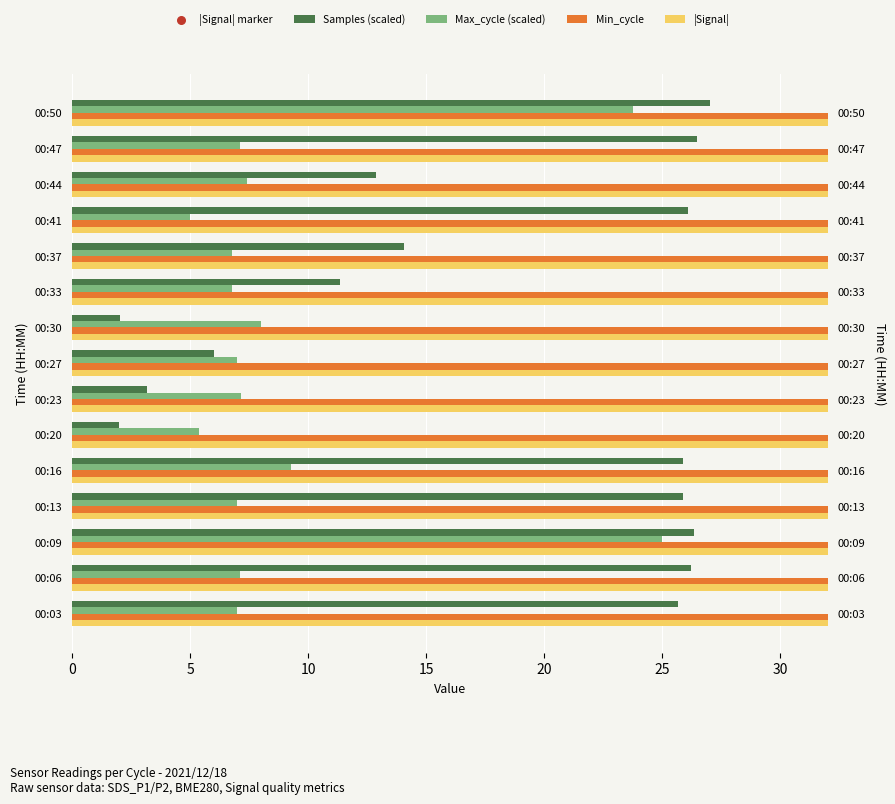

Which series contains the highest Y value?

Min_cycle